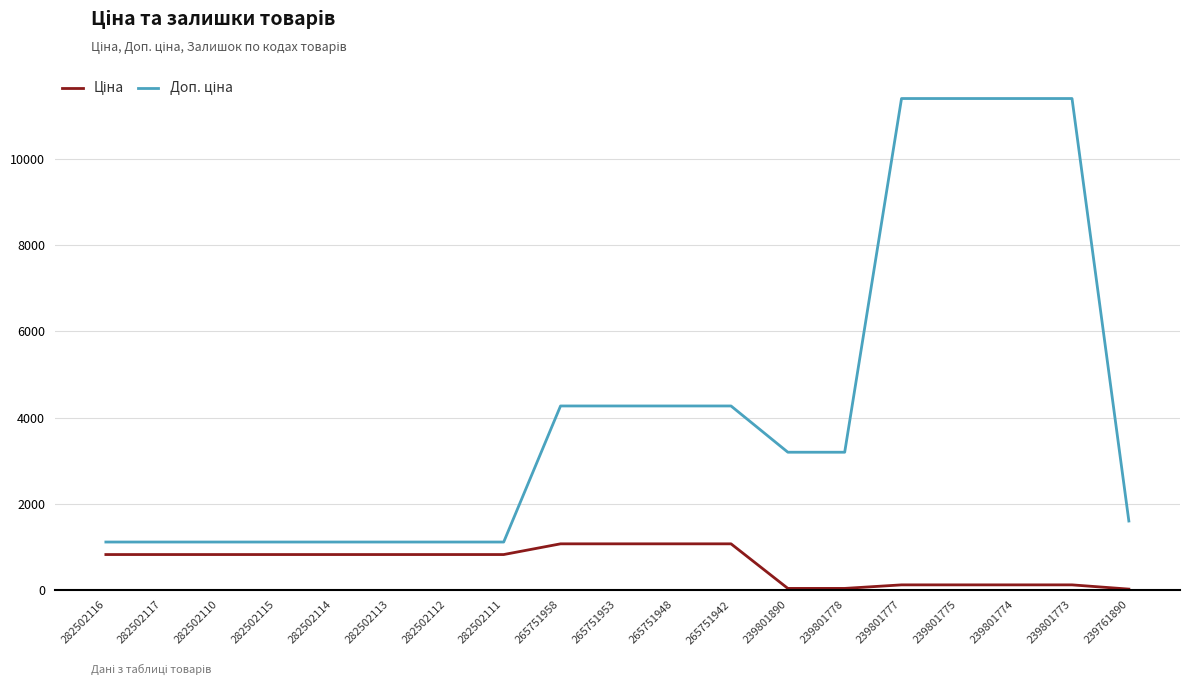

What is the greatest value displayed?

11410.0